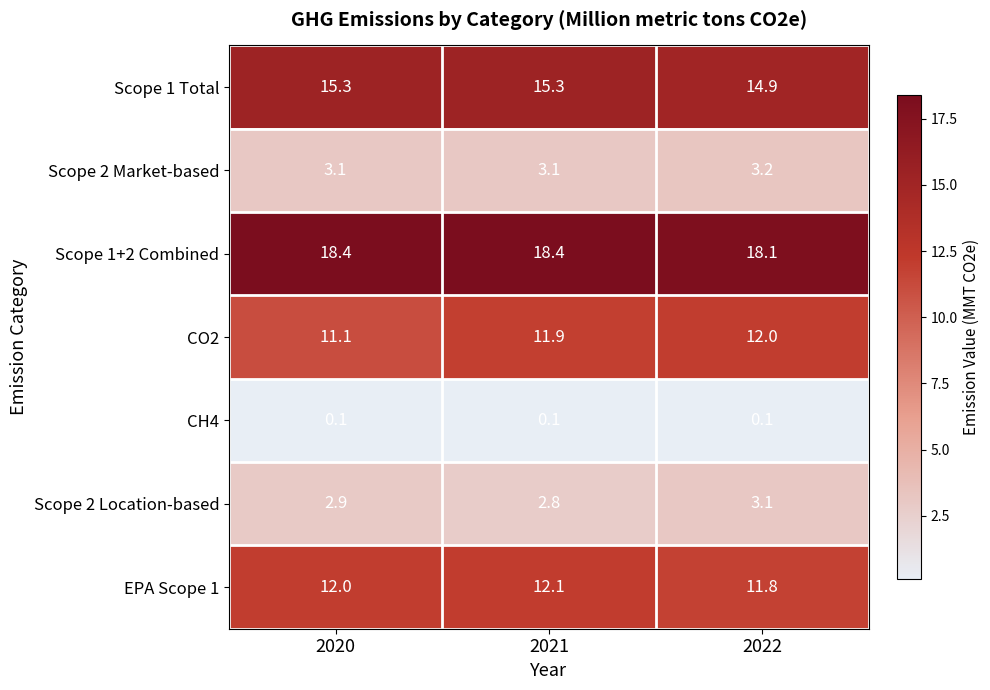

At which label is EPA Scope 1 closest to 11?

2022